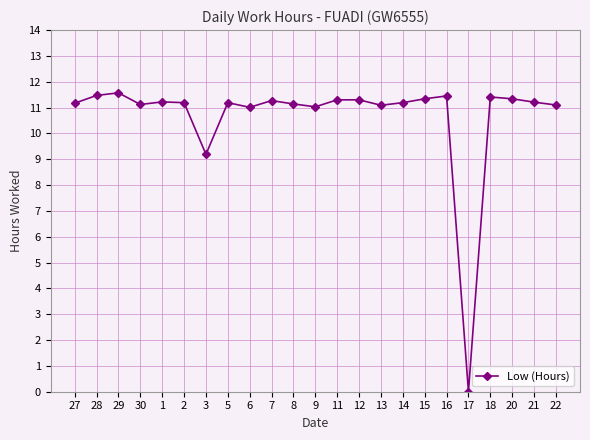

True or false: the data has more than 0 interior local peaks.

True